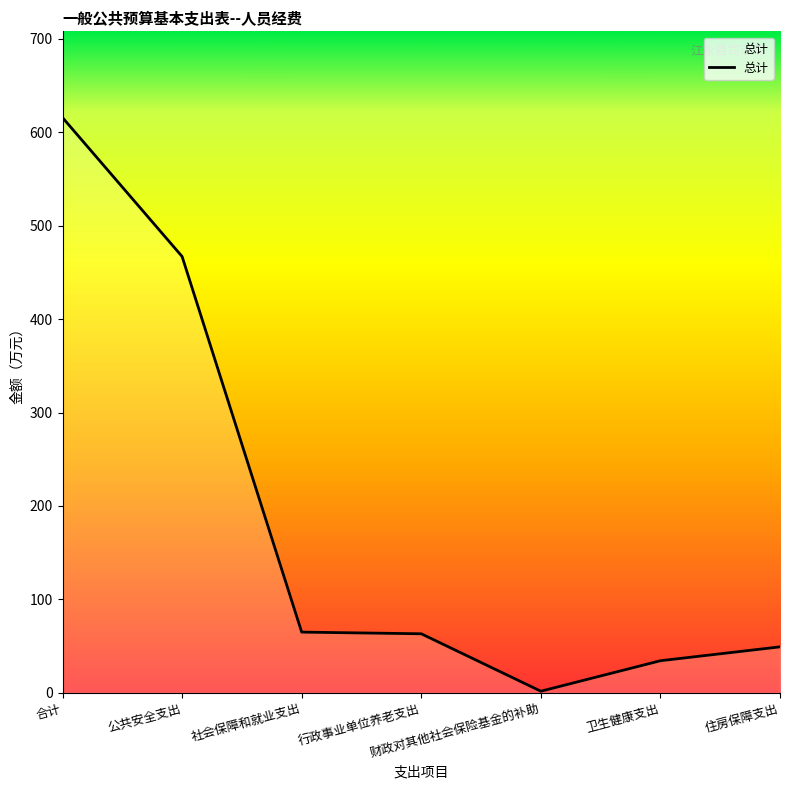

True or false: there are more than 2 points higher than both neighbors.

False